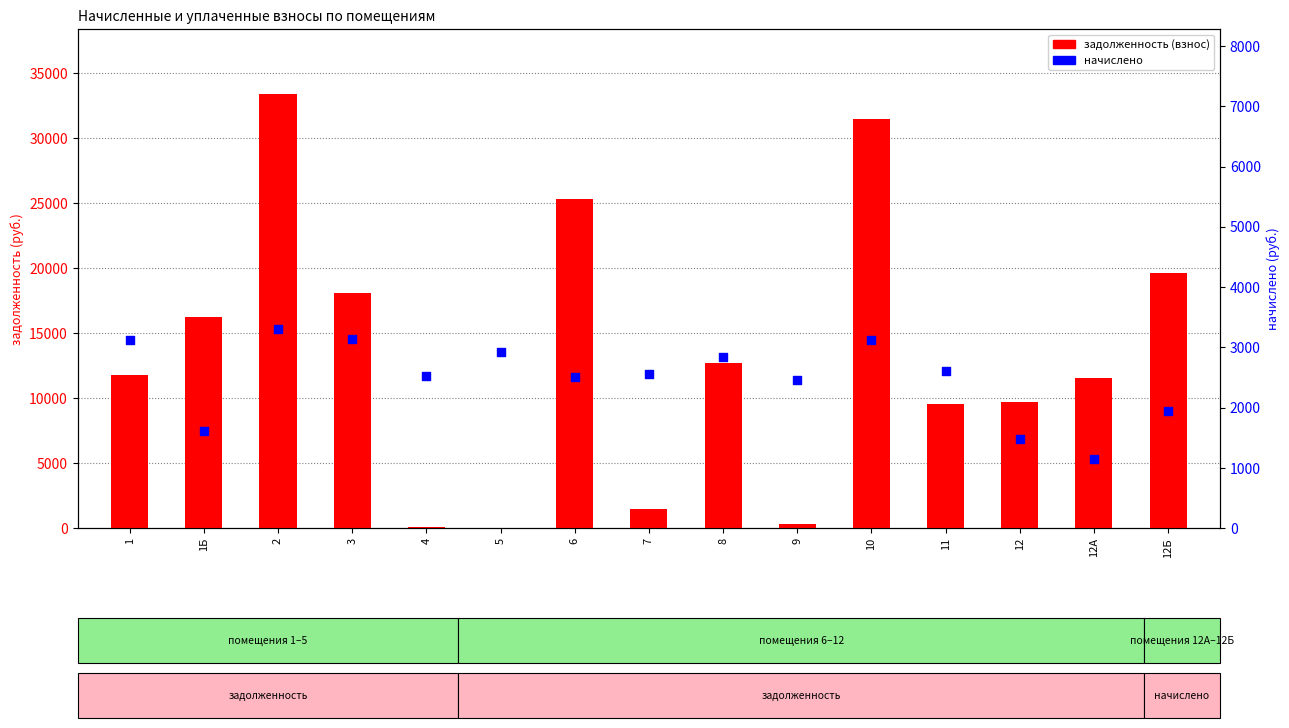

Which series has the largest total across all categories?

задолженность (взнос)